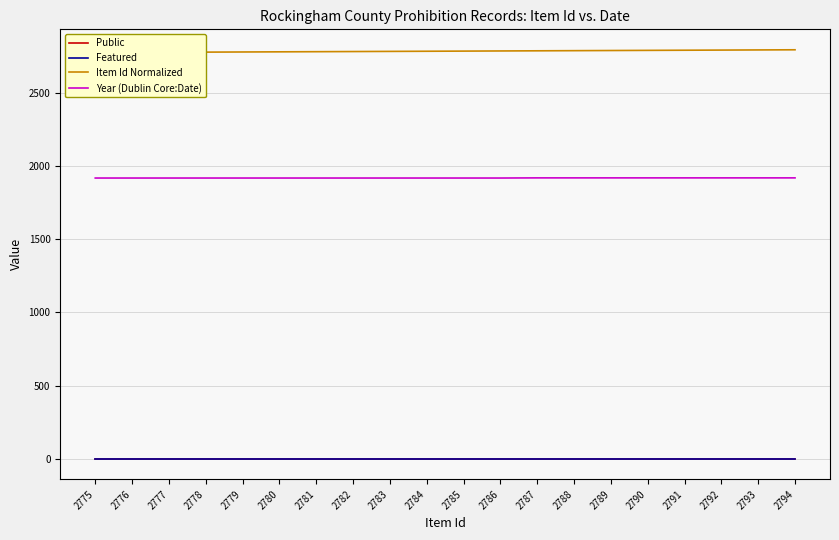

True or false: Item Id Normalized has a value of 4773 at 2792.

False